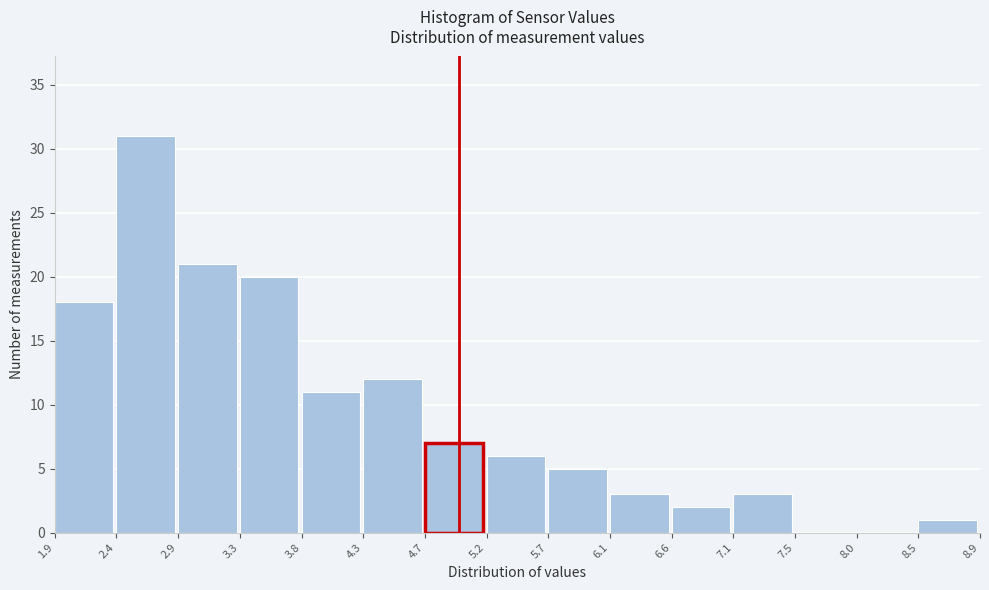

How tall is the bar that spans 8.5 to 8.9 on the x-axis? The values are not printed on the chart, so give them approximately, as read against the axis.

1